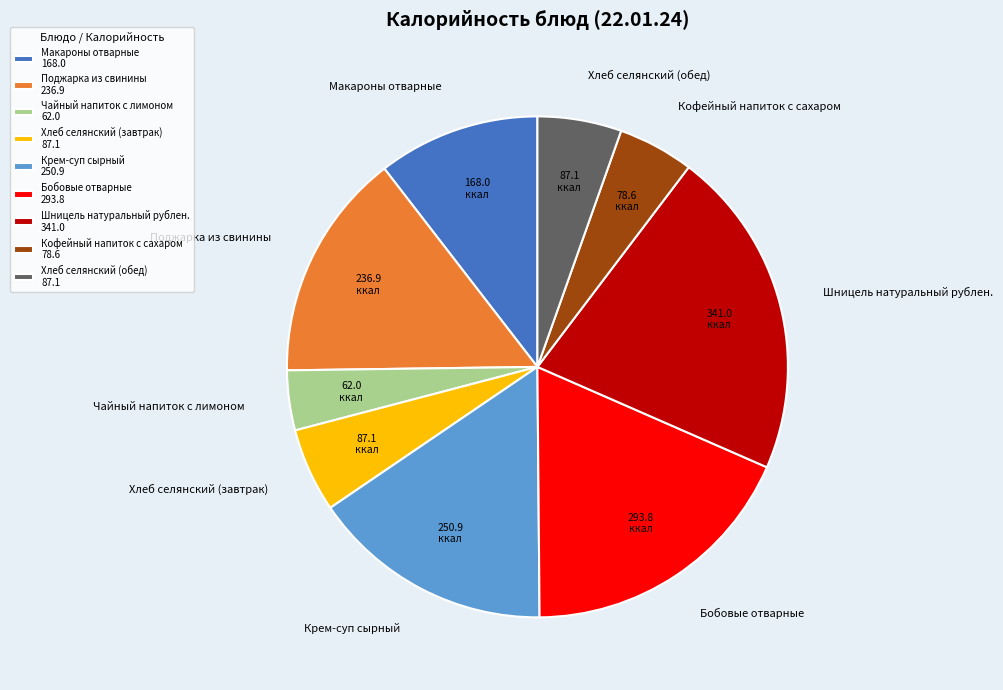

Does Хлеб селянский (обед) represent more than half of the total?

No